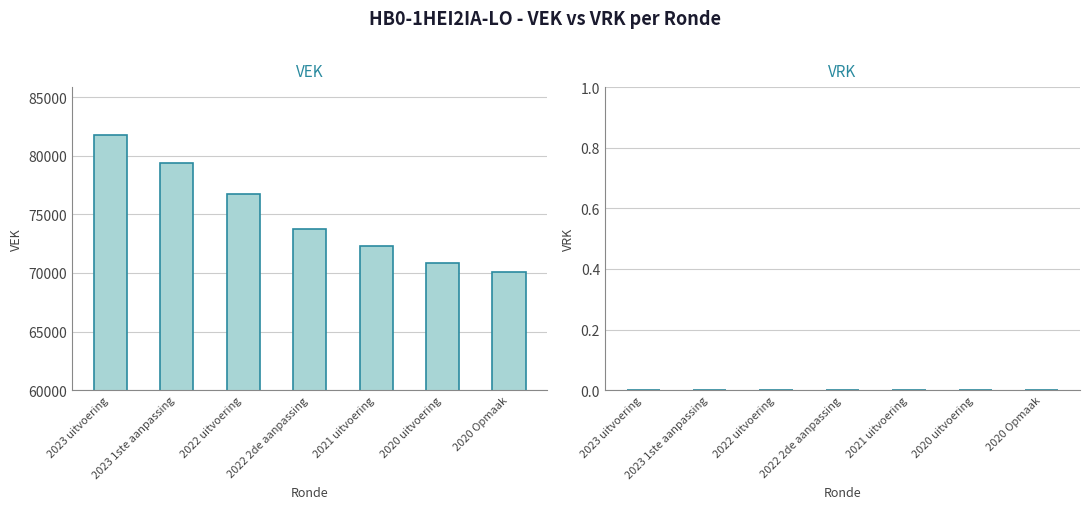

What is the average value?

74978